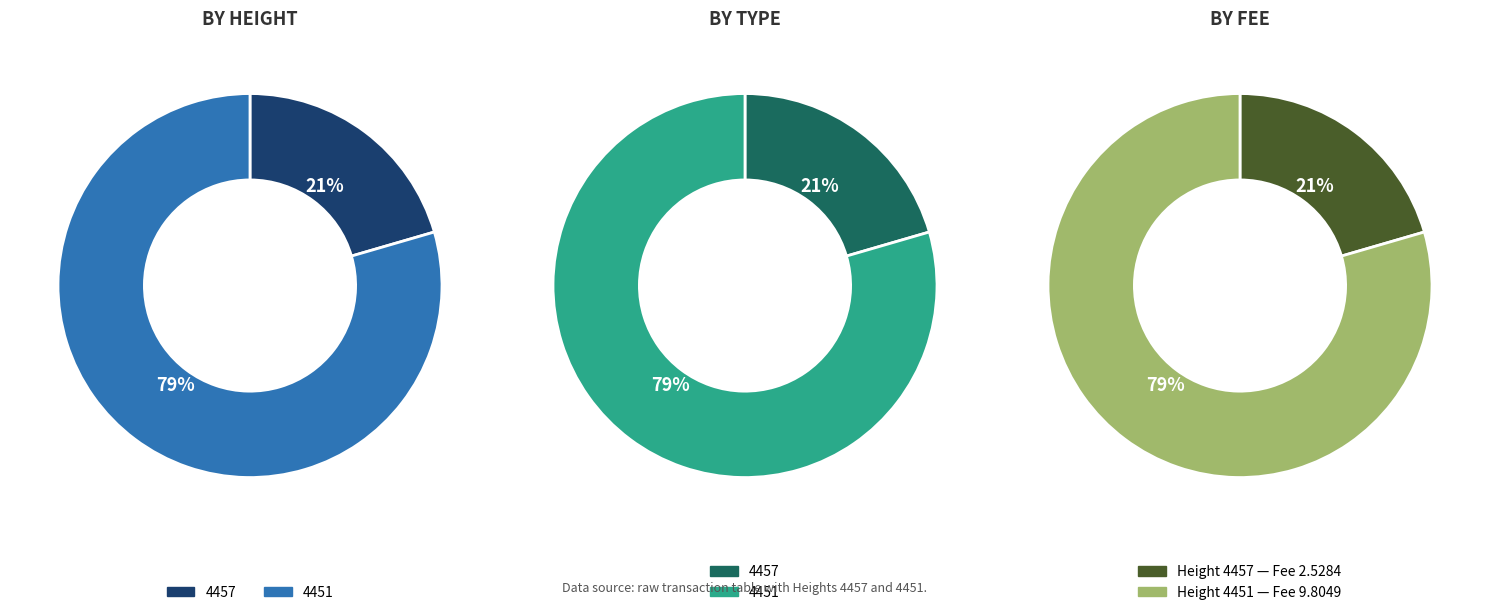

The 4457 slice represents 35% of the pie. True or false?

False